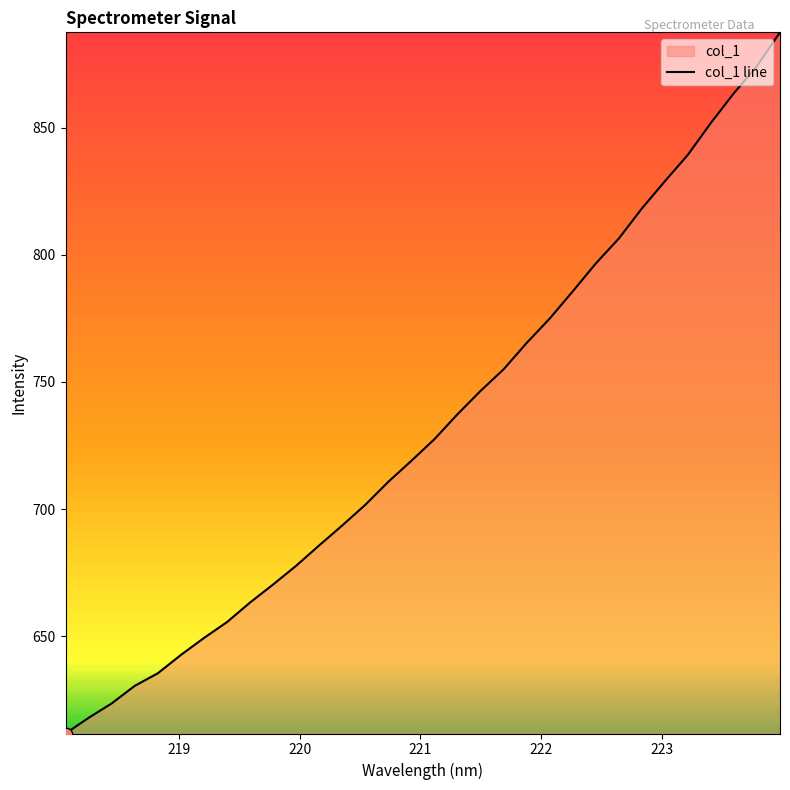

What is the smallest value displayed?

611.8